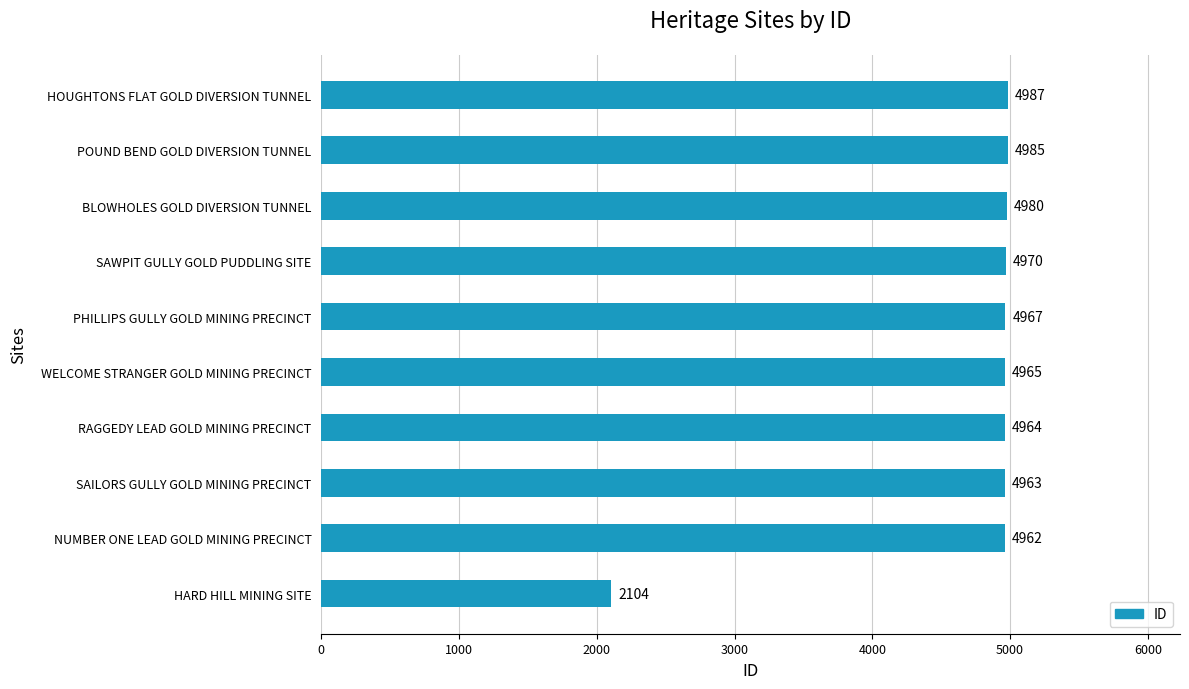

Which has a higher value, BLOWHOLES GOLD DIVERSION TUNNEL or NUMBER ONE LEAD GOLD MINING PRECINCT?

BLOWHOLES GOLD DIVERSION TUNNEL